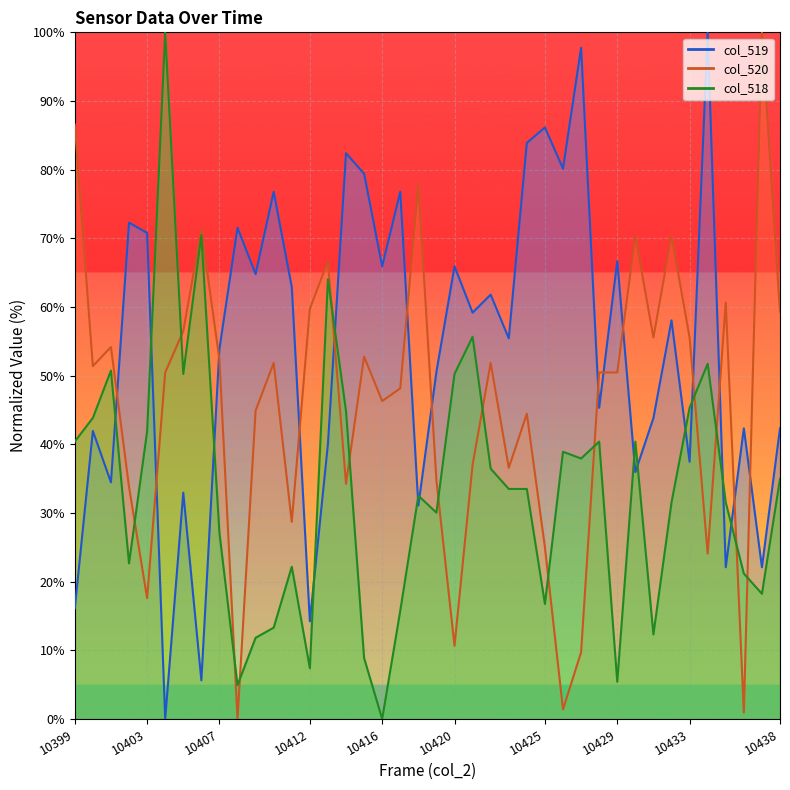

Is this an area chart (filled region under the line)?

No